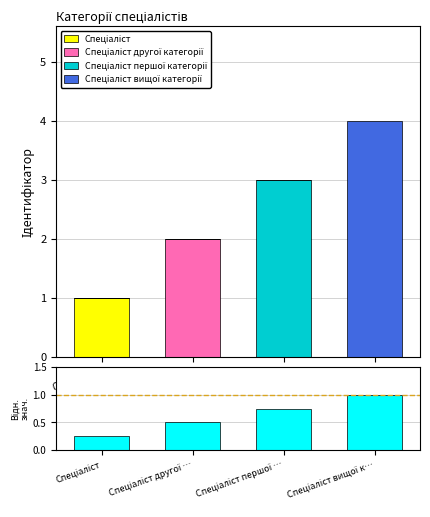

Reading left to right, extract all data points from this chart.

Спеціаліст: Спеціаліст=1.0	Спеціаліст другої …=0.0	Спеціаліст першої …=0.0	Спеціаліст вищої к…=0.0
Спеціаліст другої категорії: Спеціаліст=0.0	Спеціаліст другої …=2.0	Спеціаліст першої …=0.0	Спеціаліст вищої к…=0.0
Спеціаліст першої категорії: Спеціаліст=0.0	Спеціаліст другої …=0.0	Спеціаліст першої …=3.0	Спеціаліст вищої к…=0.0
Спеціаліст вищої категорії: Спеціаліст=0.0	Спеціаліст другої …=0.0	Спеціаліст першої …=0.0	Спеціаліст вищої к…=4.0
obs./pred.: Спеціаліст=0.2	Спеціаліст другої …=0.5	Спеціаліст першої …=0.8	Спеціаліст вищої к…=1.0